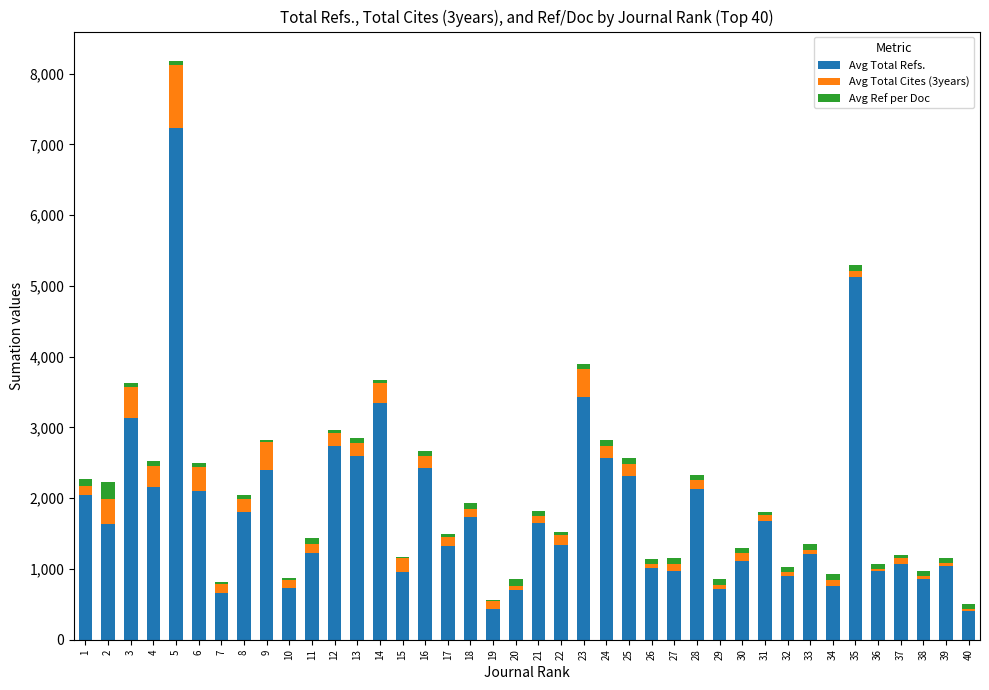

The value of Avg Total Refs. at 8 is 2959. True or false?

False